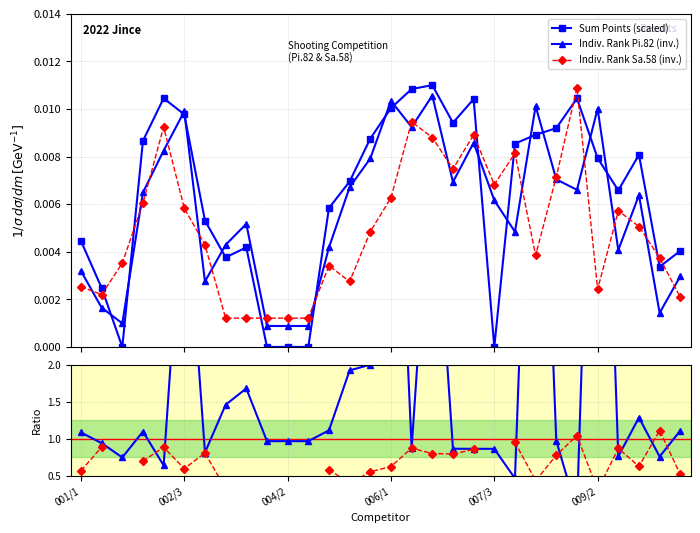

How many intersections are there between Sum Points (scaled) and Indiv. Rank Sa.58 (inv.)?

10